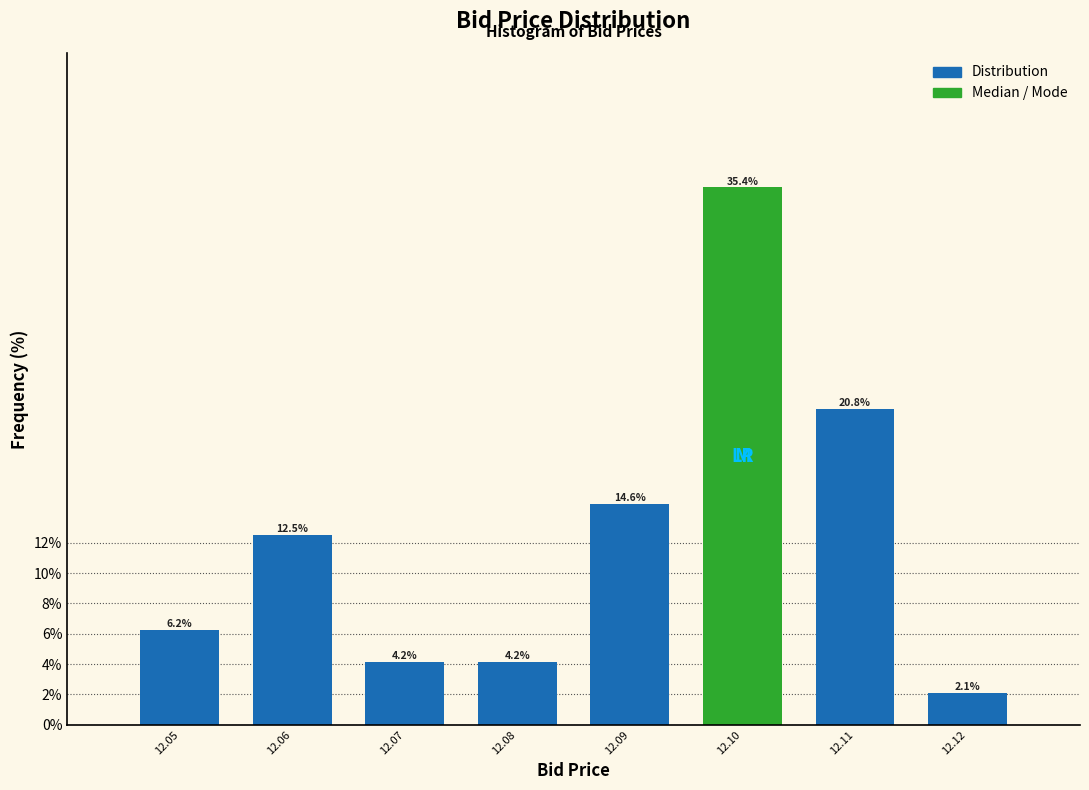

The value at 12.05 is 3.8. True or false?

False